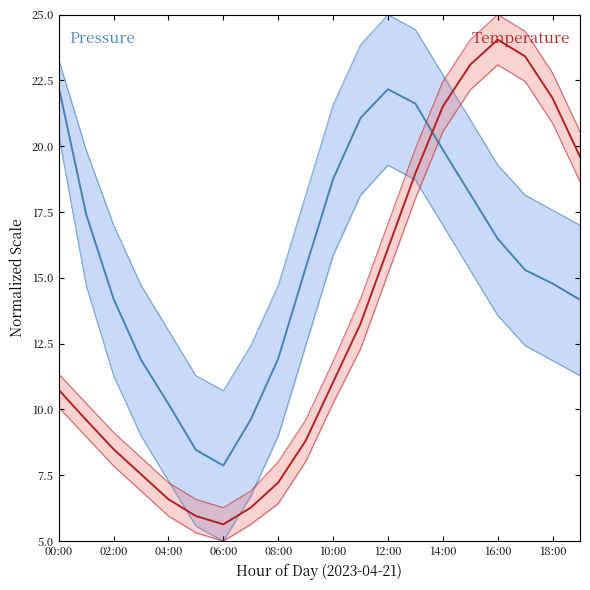

What position from the left is 14:00?

8